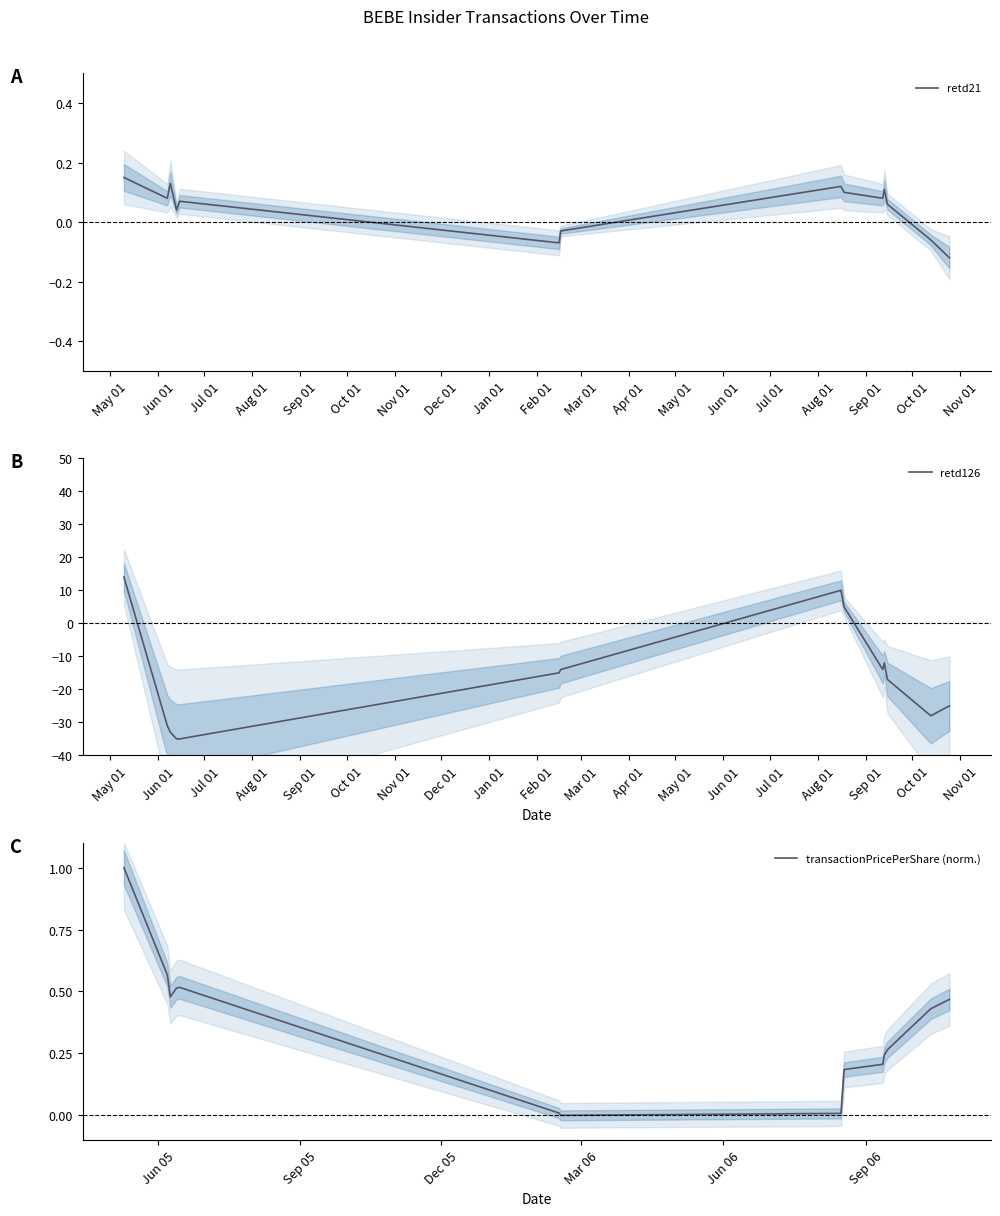

What is the minimum value for retd126?

-35